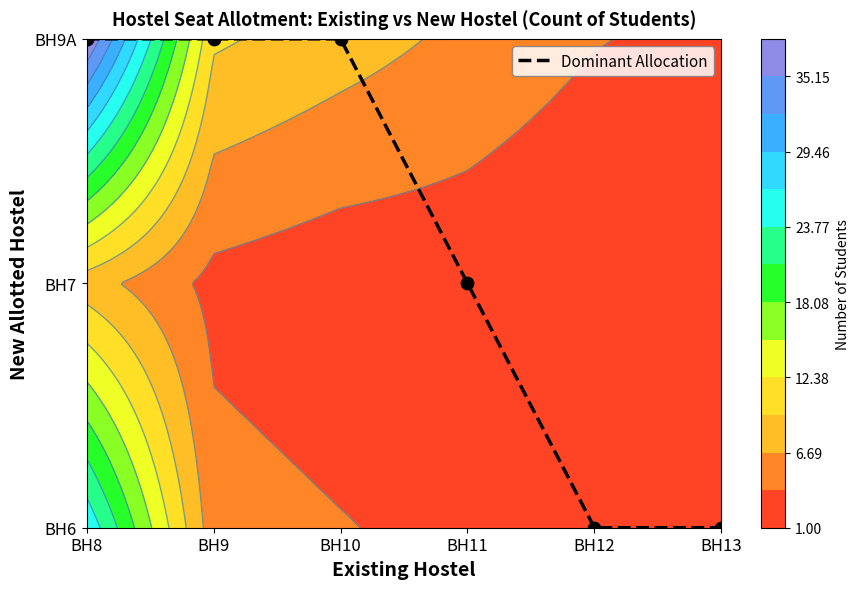

What is the approximate value at BH11?

1